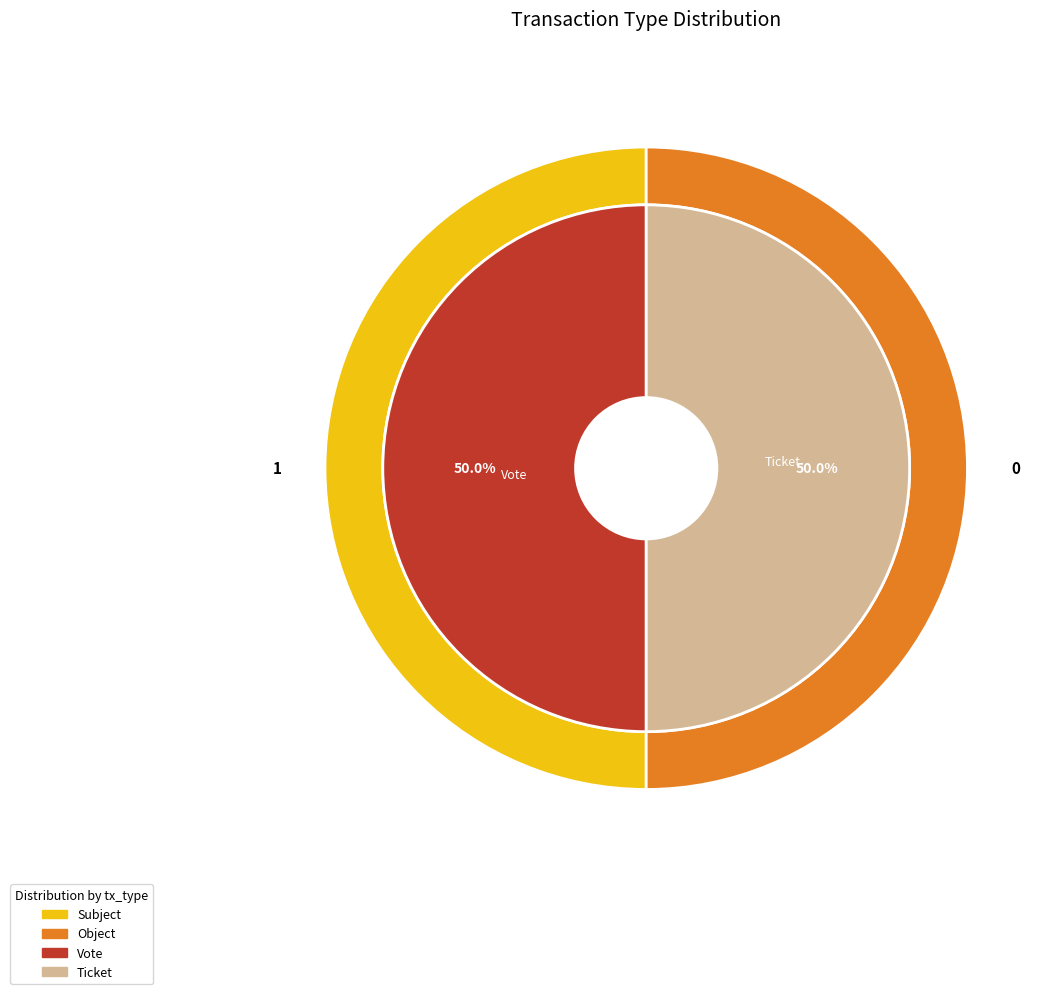

Which category accounts for the majority?

Vote